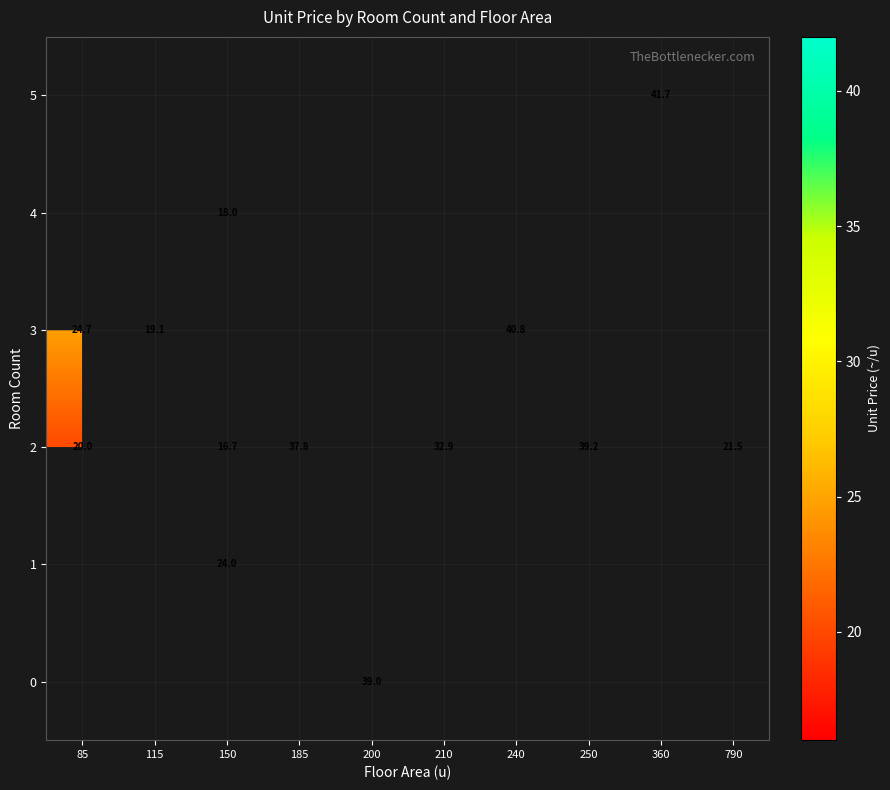

Which category has the lowest value across all series?

150